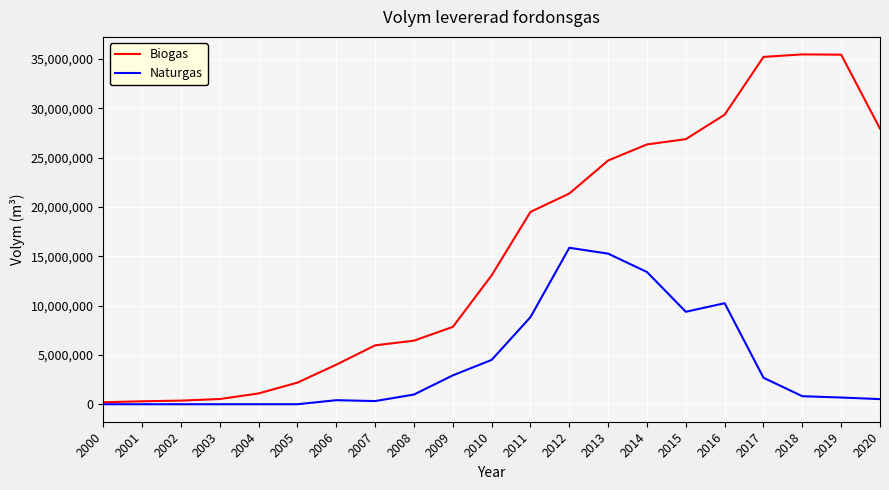

What is the total value across all series at 2015?

36243000